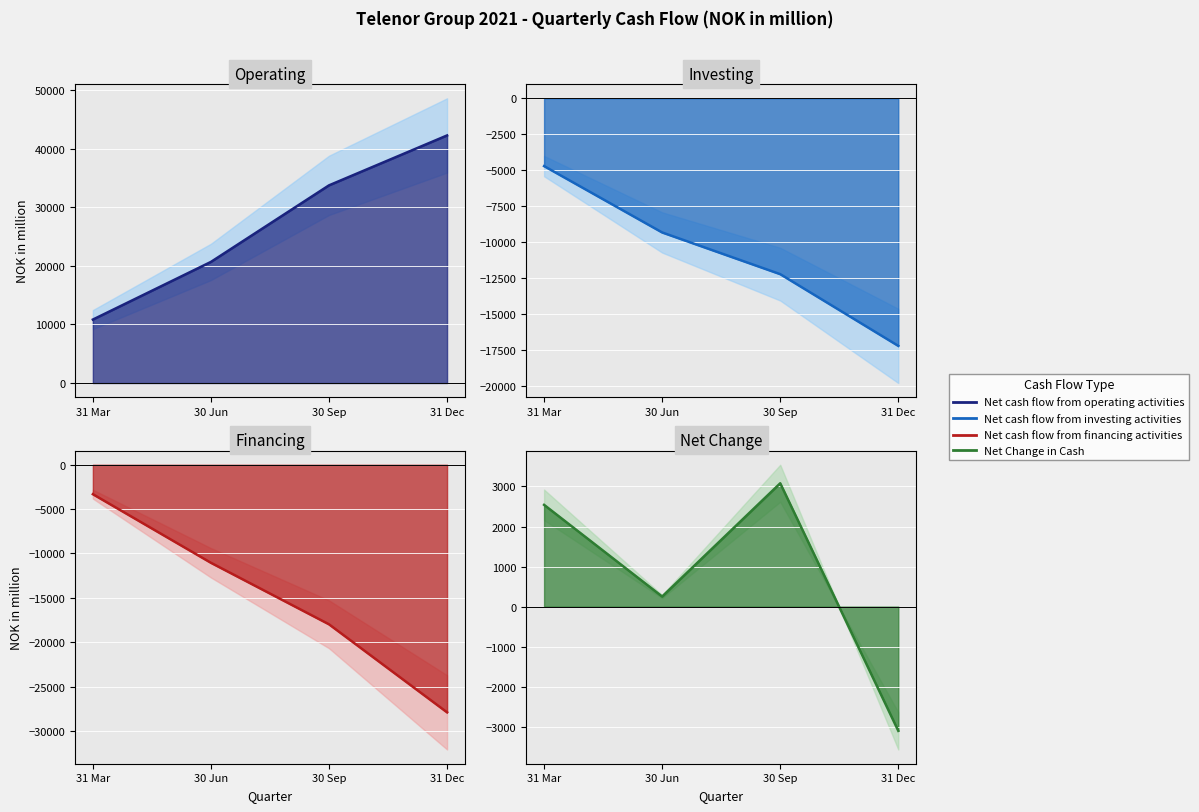

At which label is Financing line closest to -15609?

30 Sep